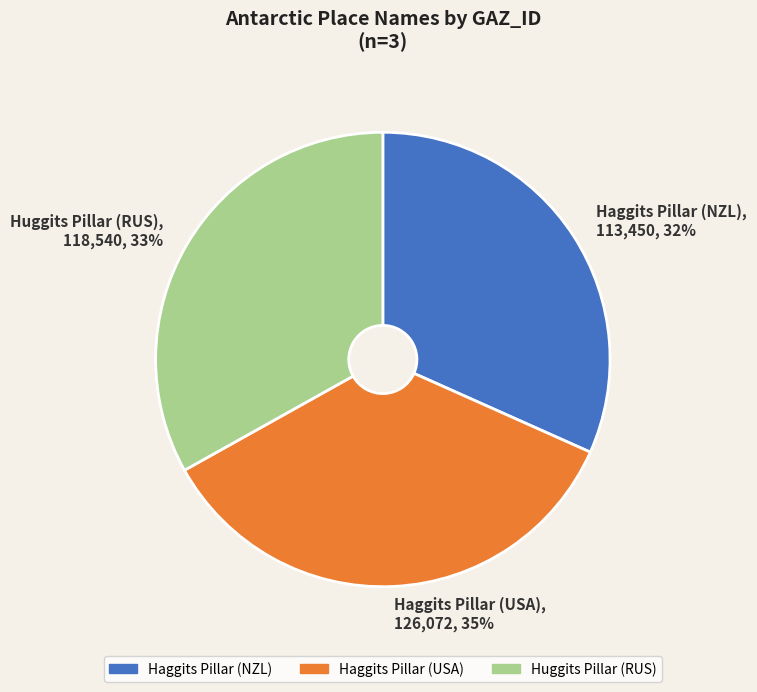

To the nearest percent, what percentage of the pie is Haggits Pillar (USA)?

35%